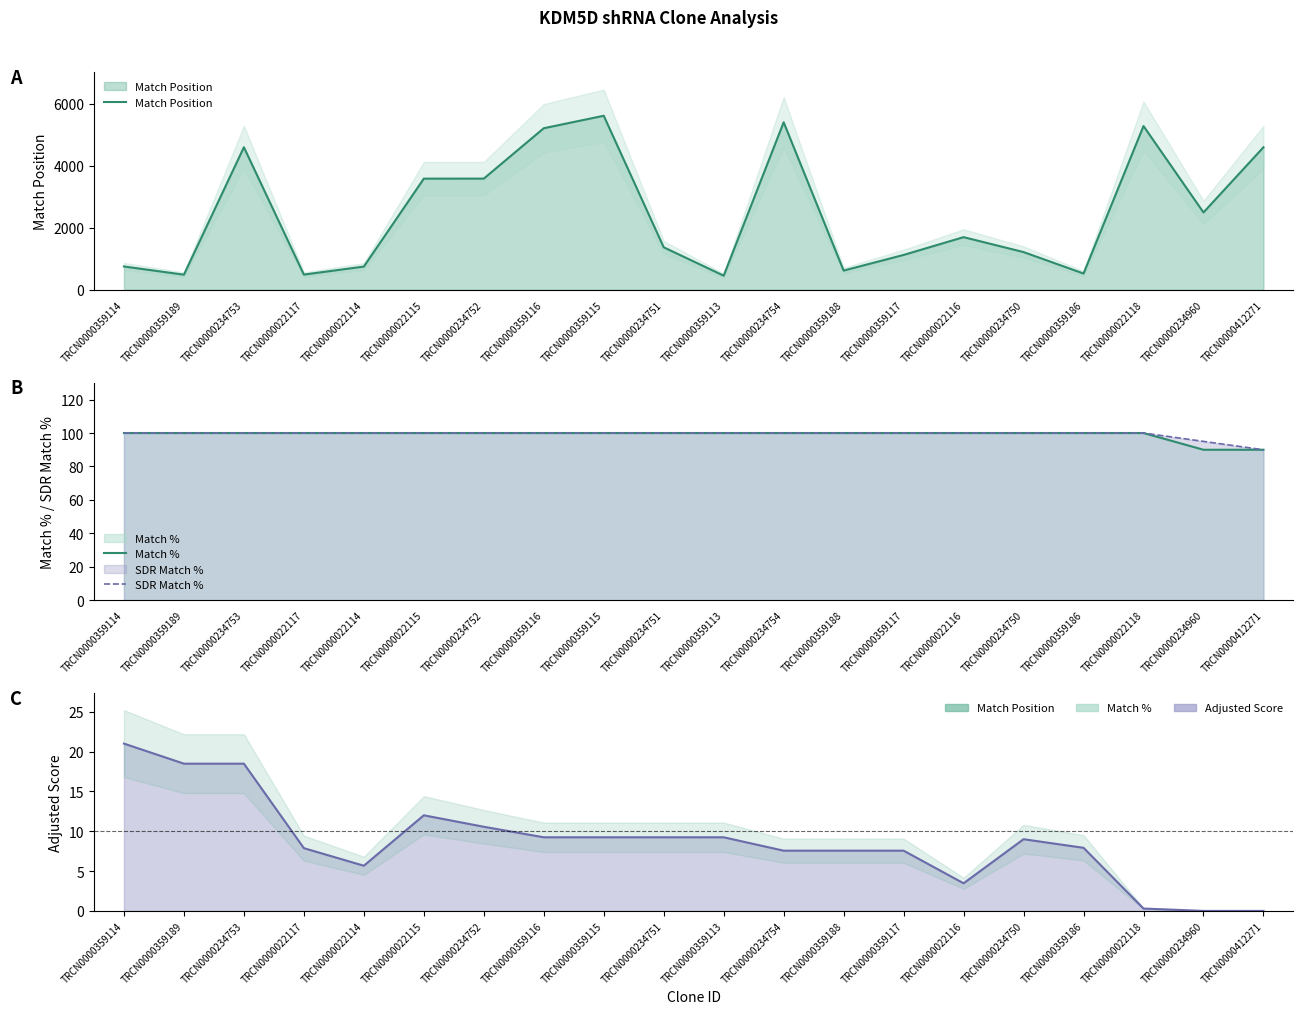

Which series changed the most between TRCN0000359117 and TRCN0000234960?

Match Position